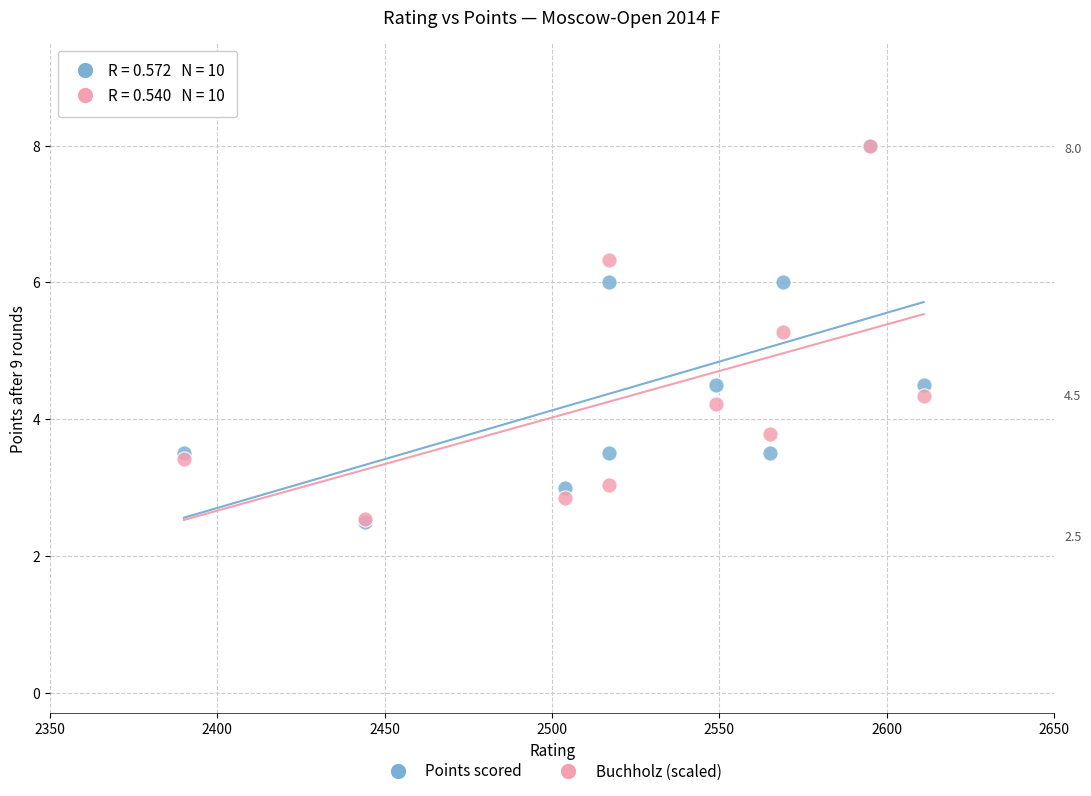

In the Buchholz (scaled) series, what Y value is closest to 5?

5.3